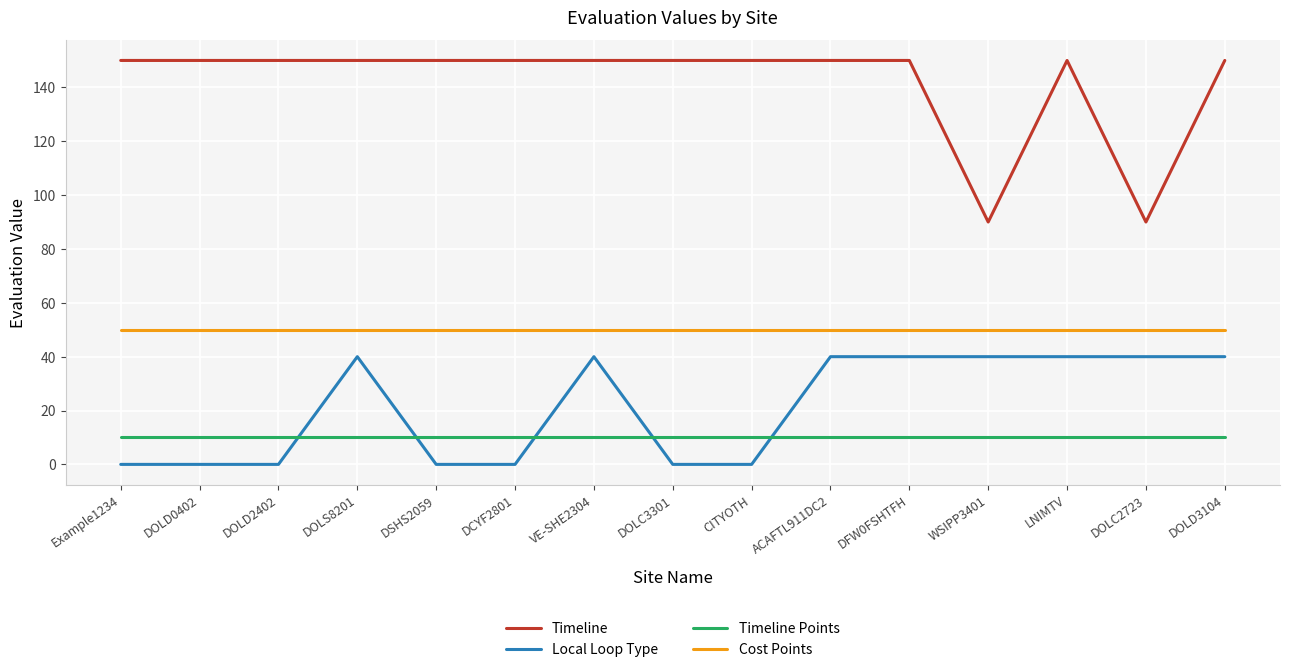

What position from the left is VE-SHE2304?

7